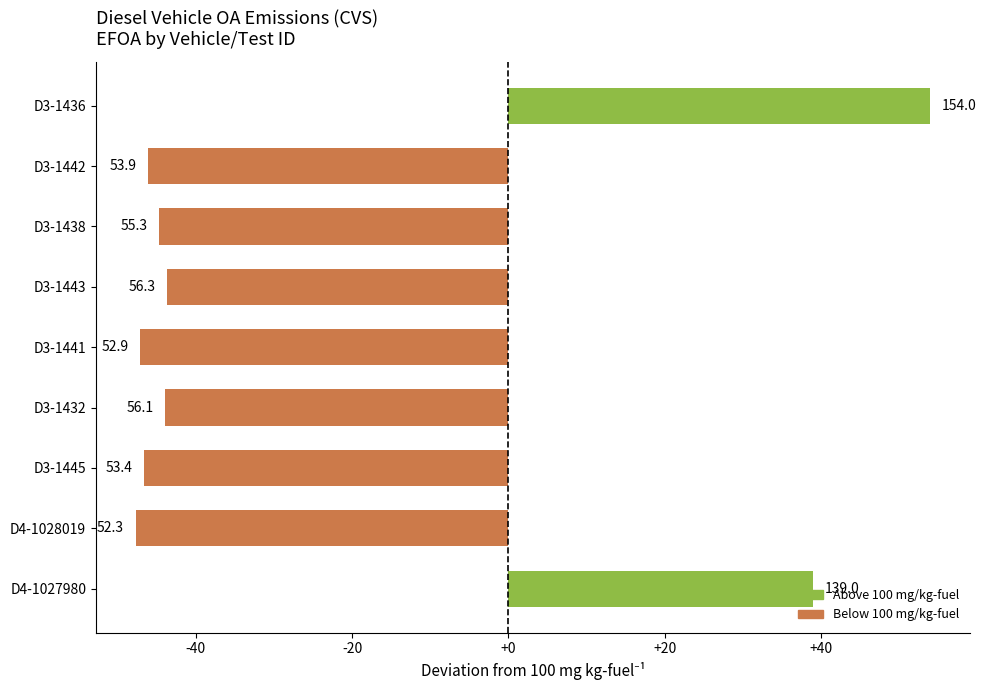

Are the bars horizontal?

Yes